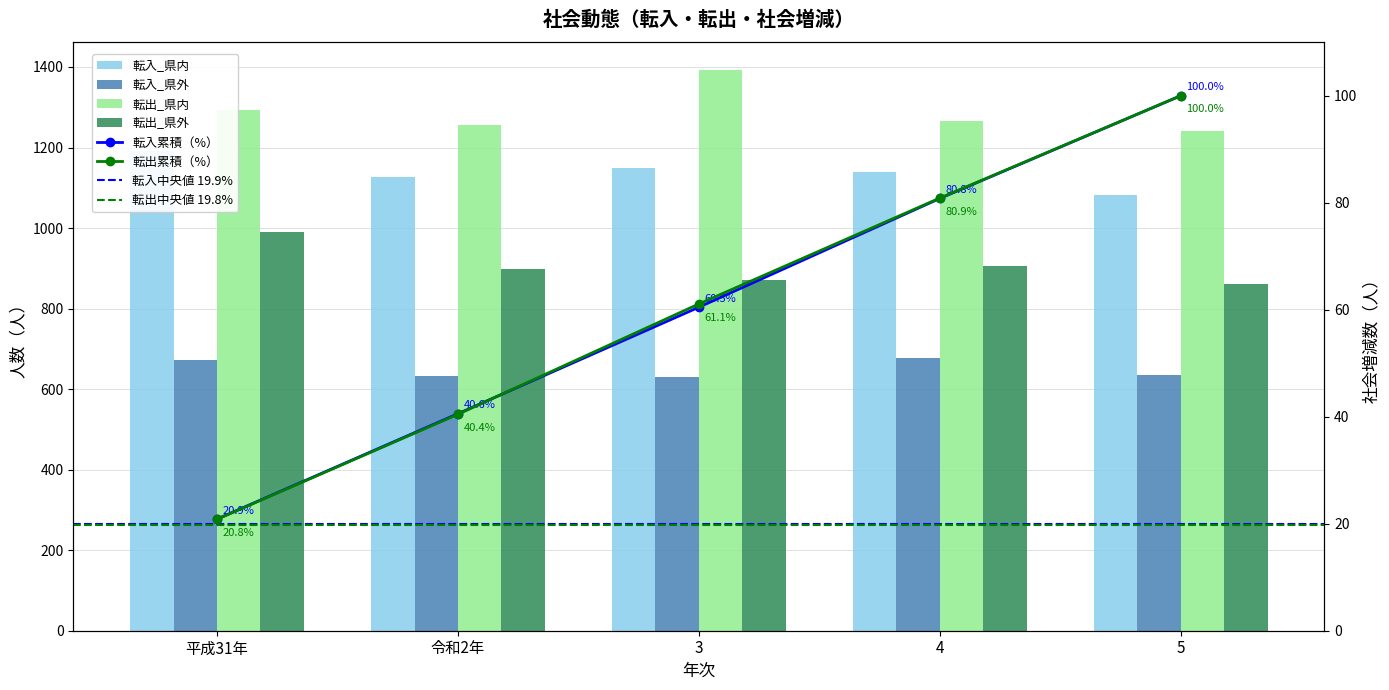

At which category is the sum across all series the highest?

平成31年